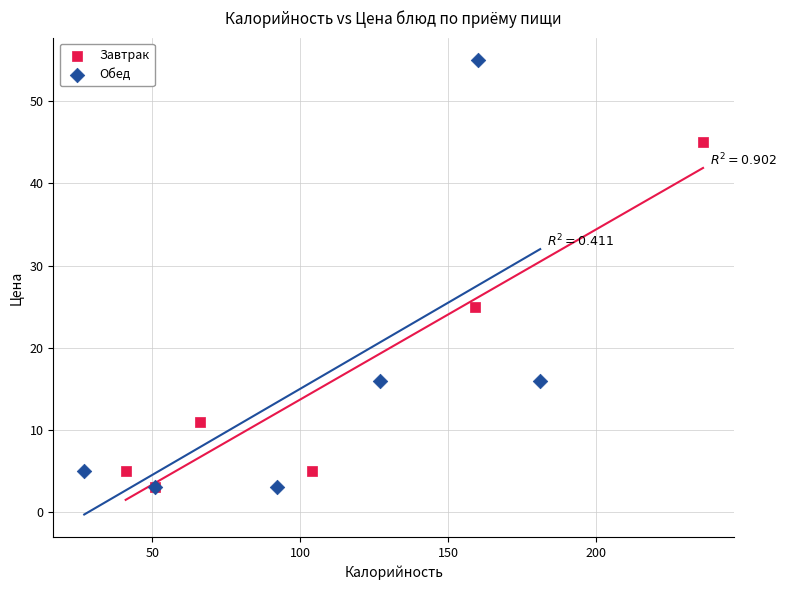

What are all the series names shown in the legend?

Завтрак, Обед